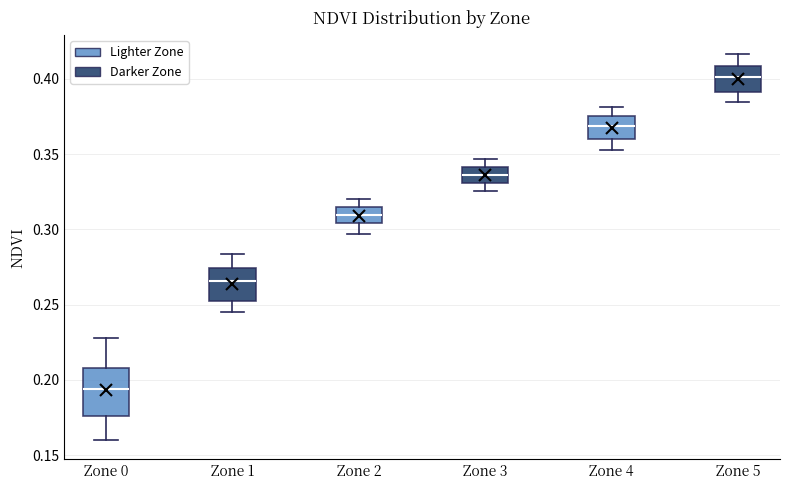

Which box is the tallest, from its lower edge to its upper edge?

Zone 0